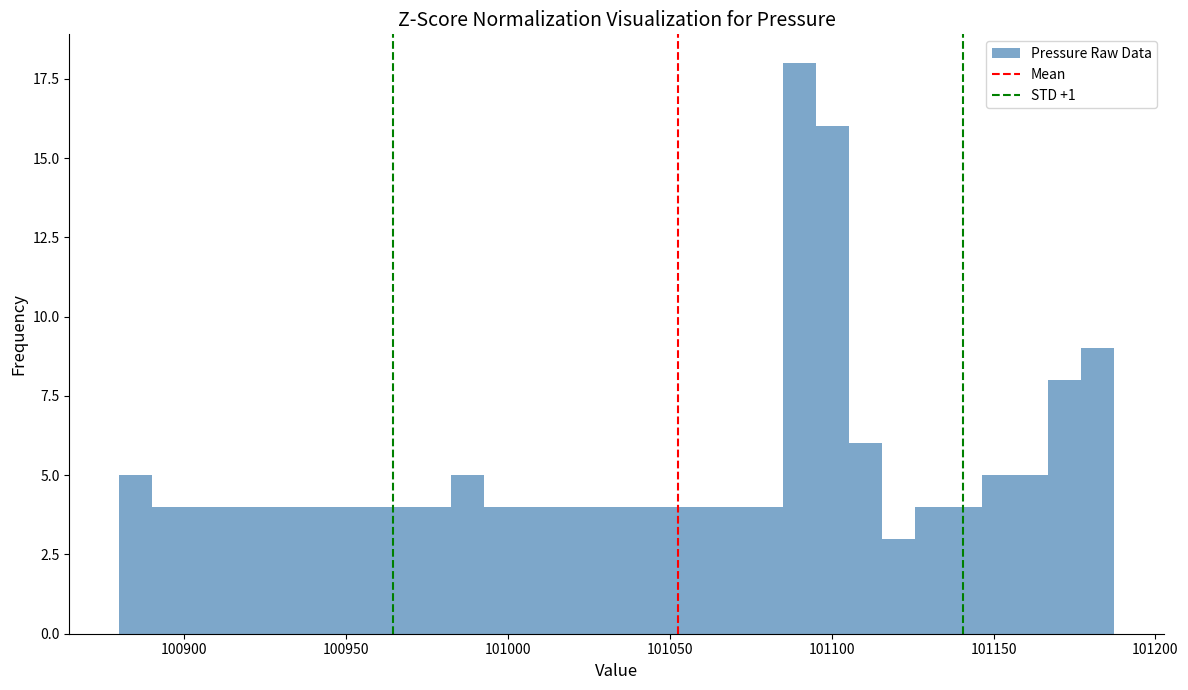

Around what value on the x-axis is the tallest bar? Give the approximate position of its centre, as read against the axis.

101090